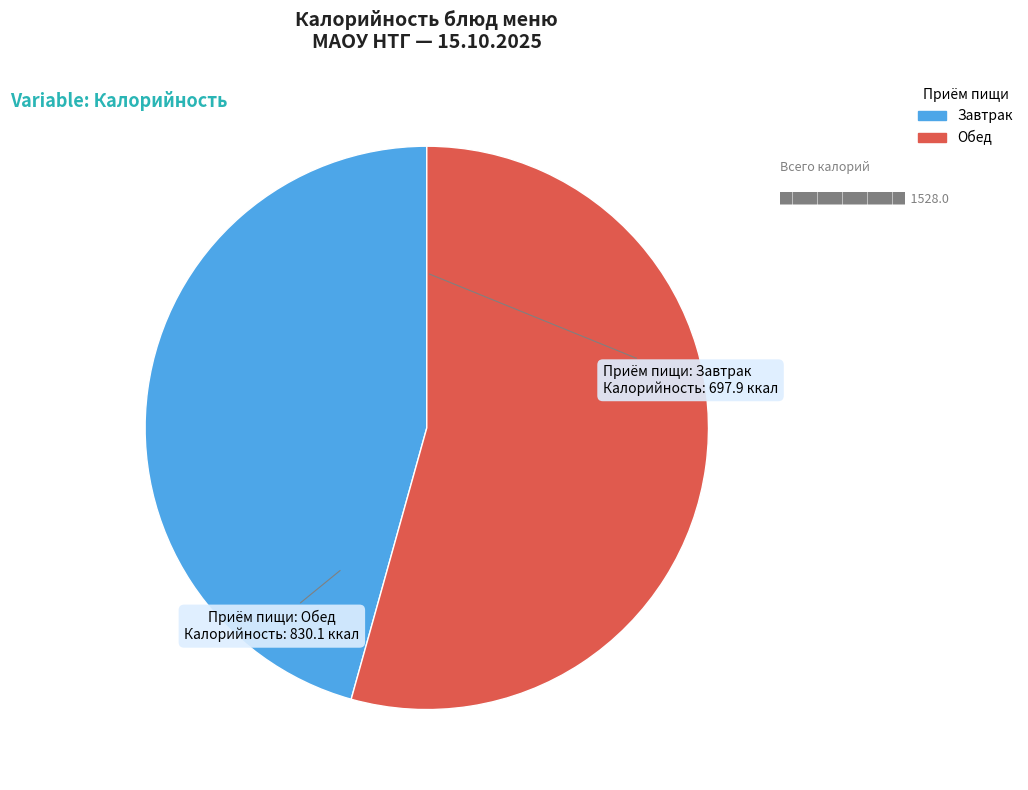

Is there any slice that represents more than half of the pie?

Yes